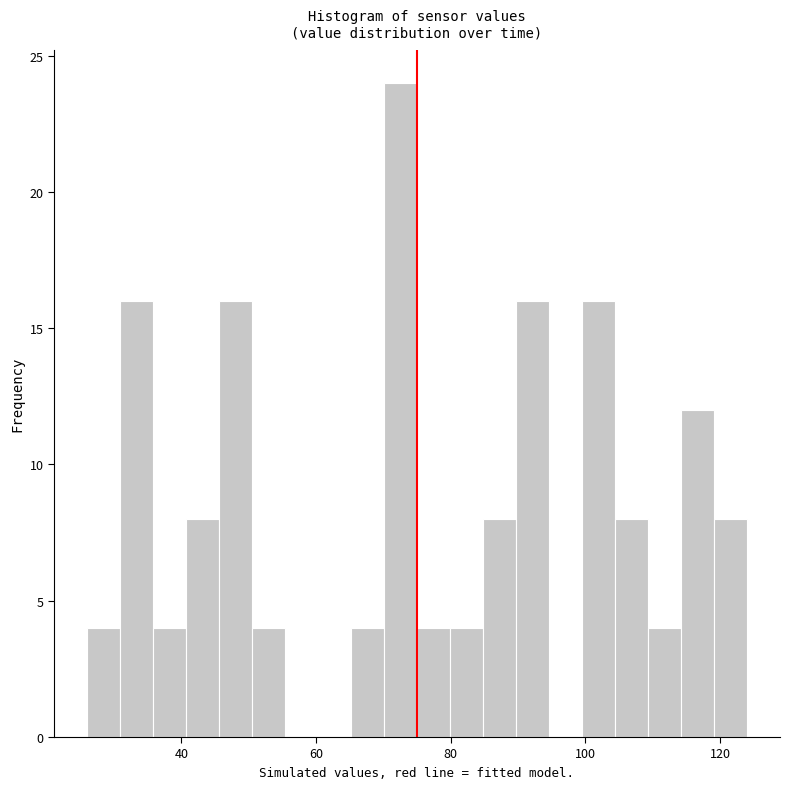

Around what value on the x-axis is the tallest bar? Give the approximate position of its centre, as read against the axis.

72